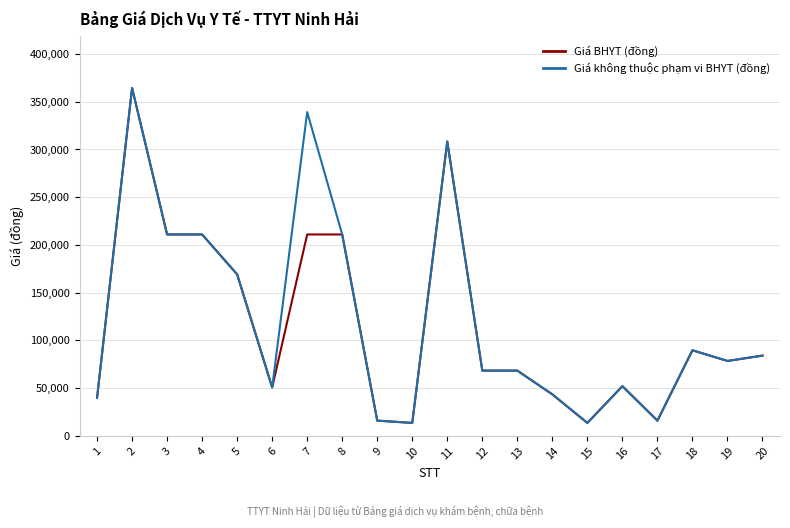

What is the minimum value for Giá BHYT (đồng)?

13600